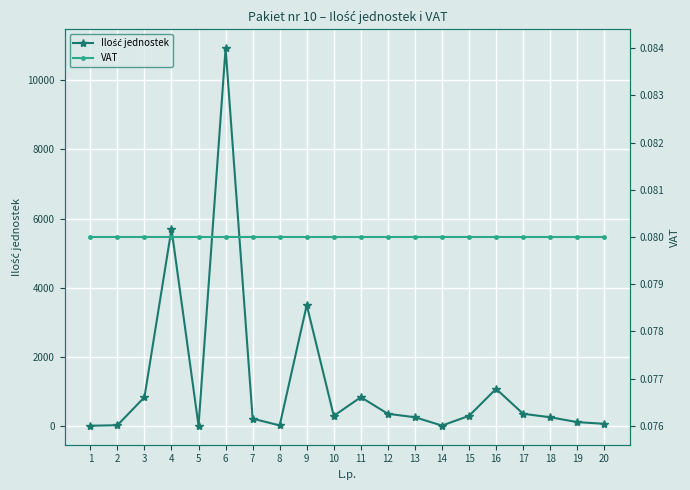

True or false: VAT and Ilość jednostek cross at least once.

False